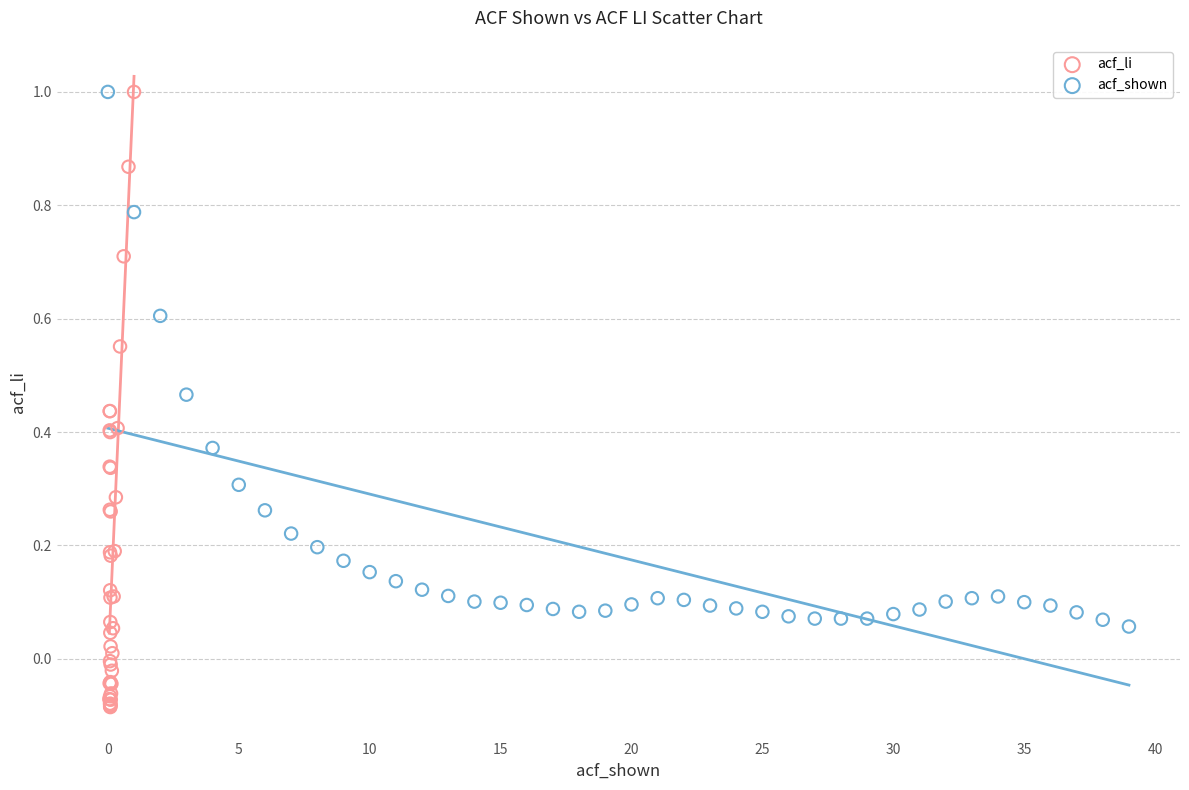

Which series has the widest spread of Y values?

acf_li